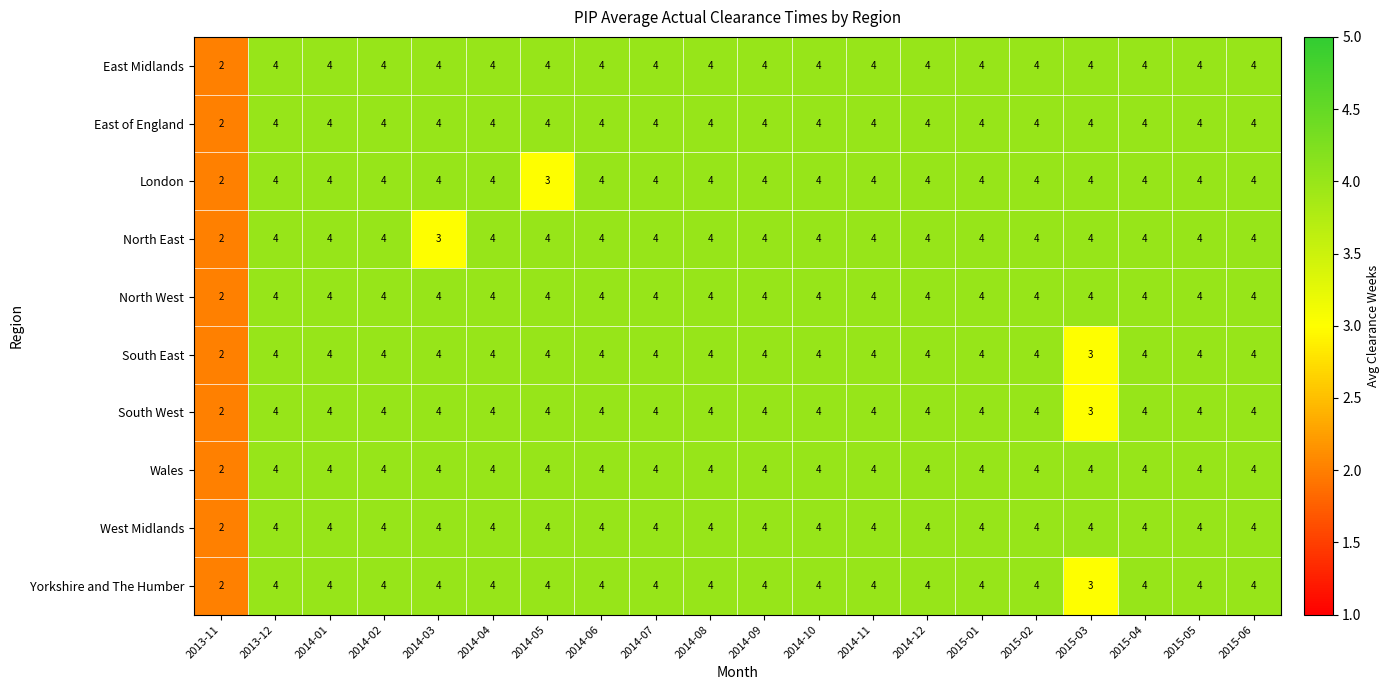

The value of North West at 2015-04 is 1. True or false?

False